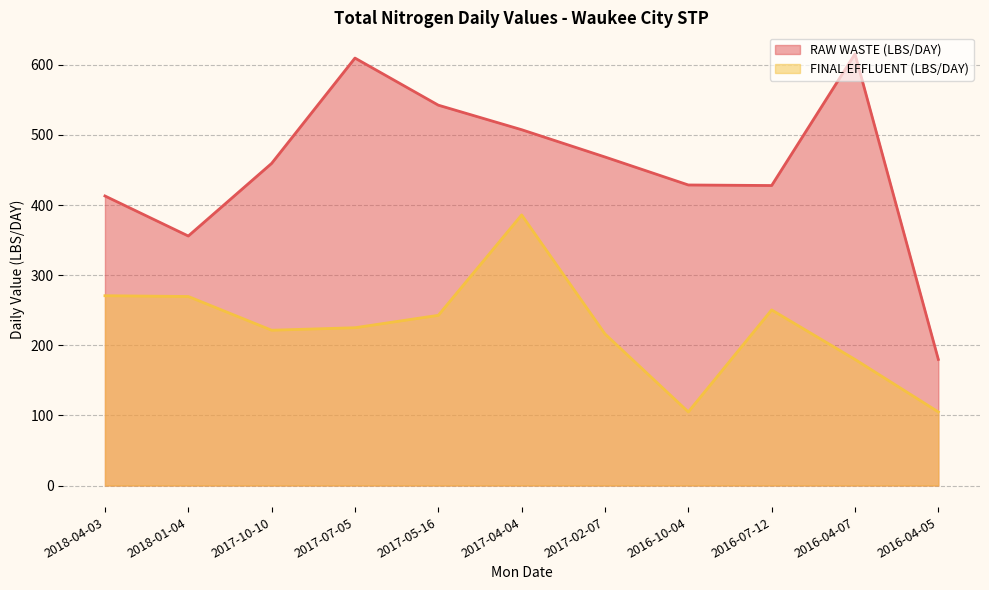

The RAW WASTE (LBS/DAY) series shows 151.1 at 2016-07-12. True or false?

False